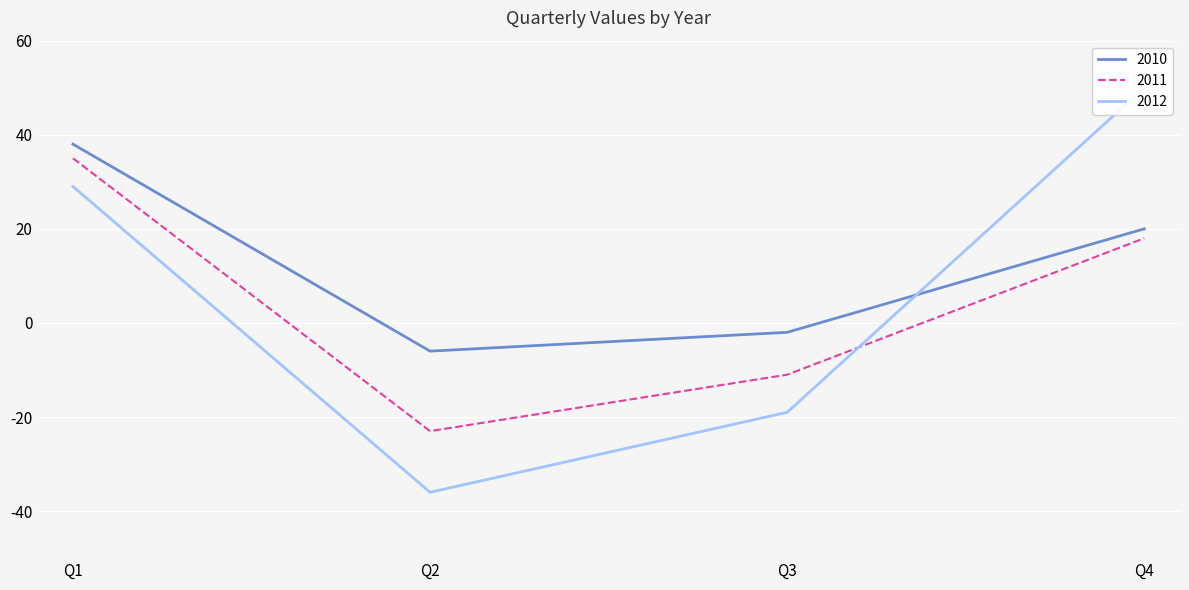

Rank the series at Q3 from lowest to highest value.

2012, 2011, 2010